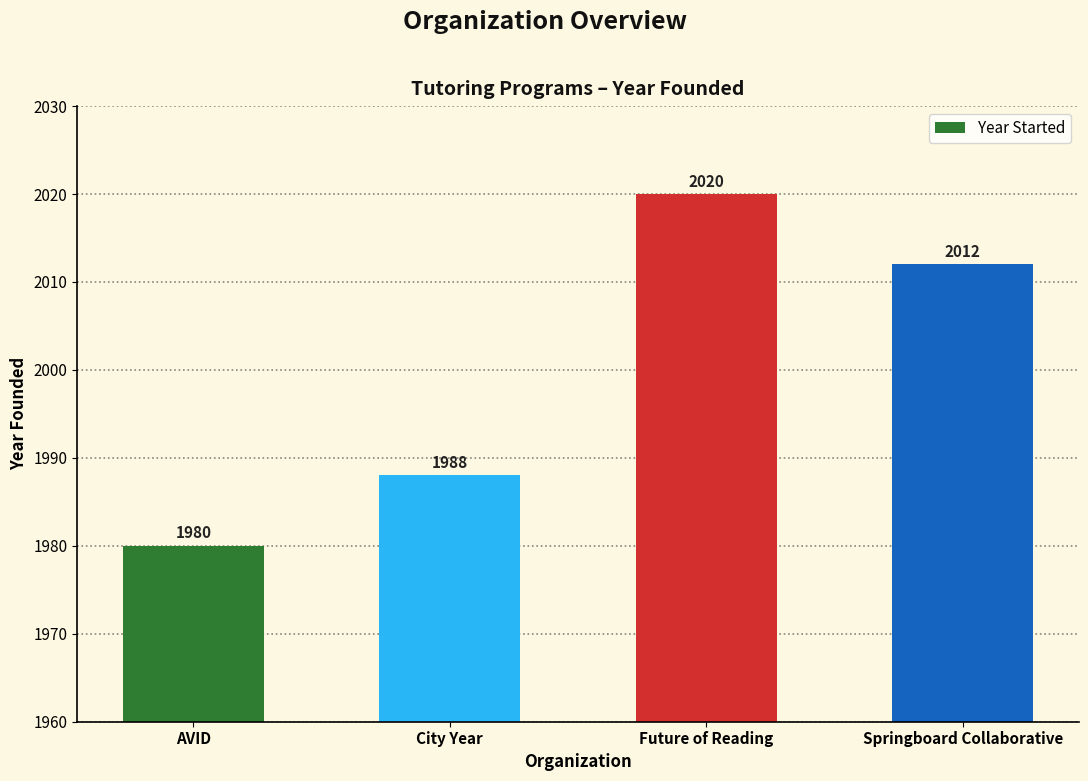

Reading right to left, list all the values displayed in this chart.

Springboard Collaborative=2012	Future of Reading=2020	City Year=1988	AVID=1980